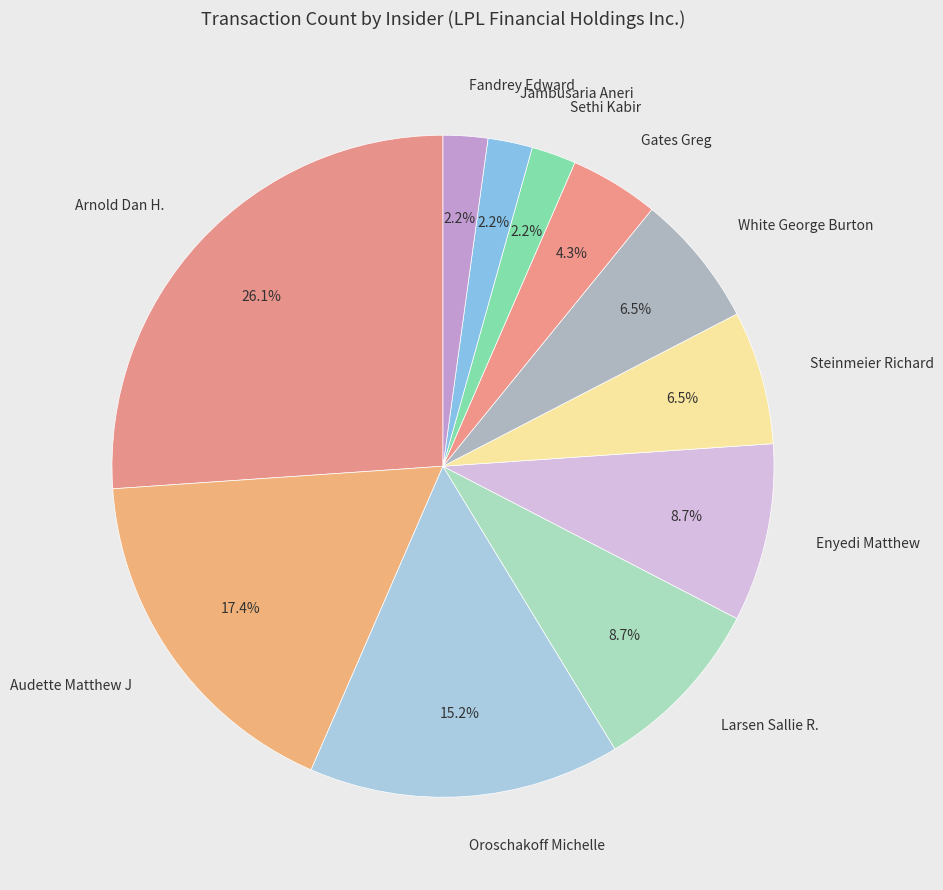

Which slice is the largest?

Arnold Dan H.